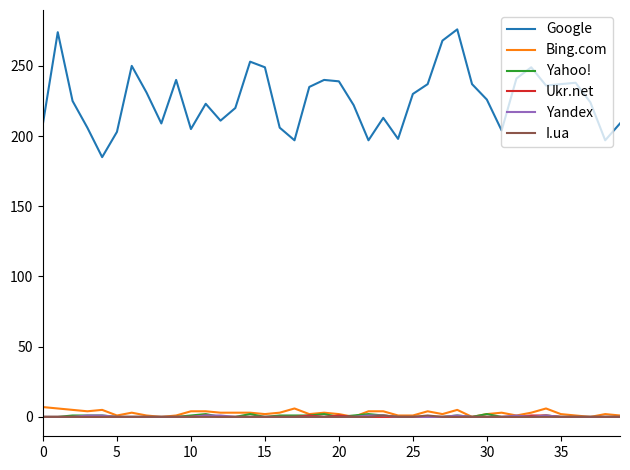

Which series has the largest range (max minus min)?

Google